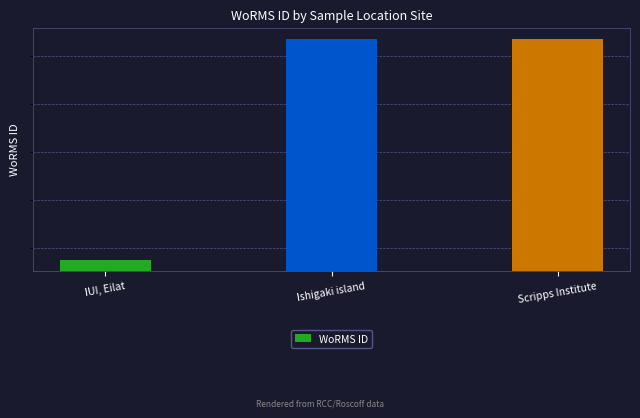

Reading left to right, extract all data points from this chart.

235855	235947	235947